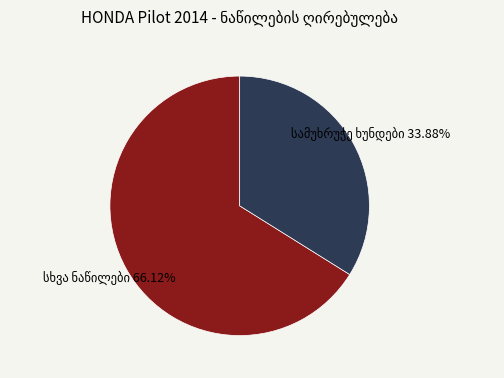

To the nearest percent, what is the average slice percentage?

50%